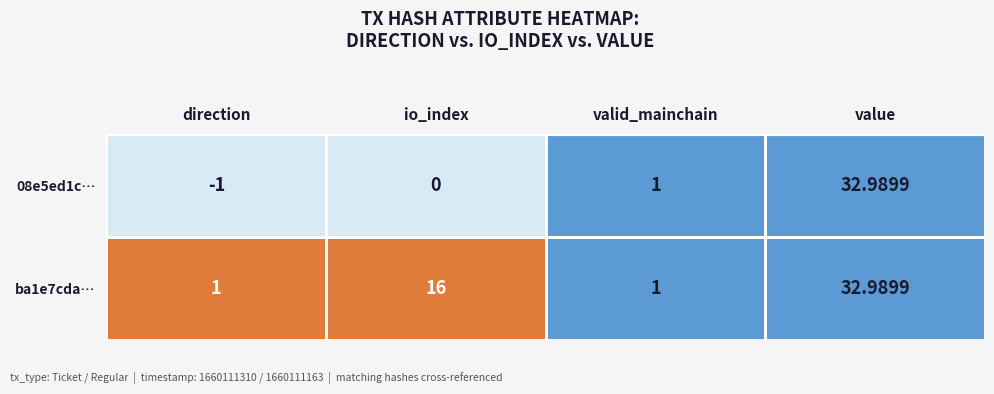

Count the number of data series in this chart.

2